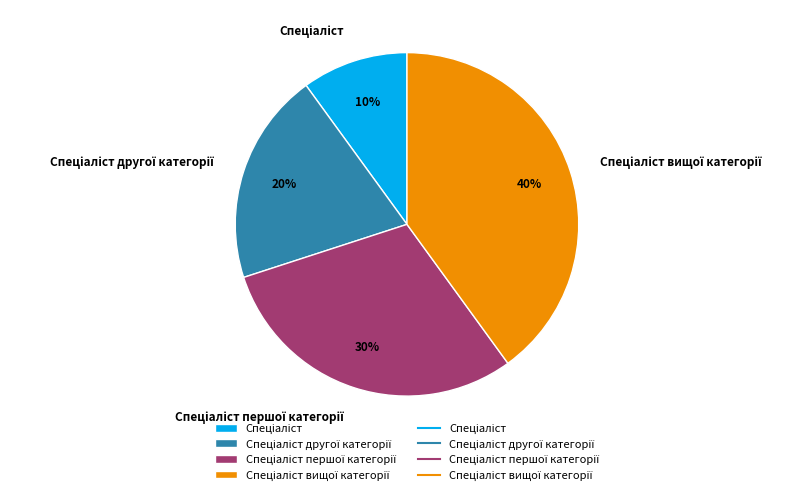

To the nearest percent, what is the difference between the largest and smallest slice percentages?

30%